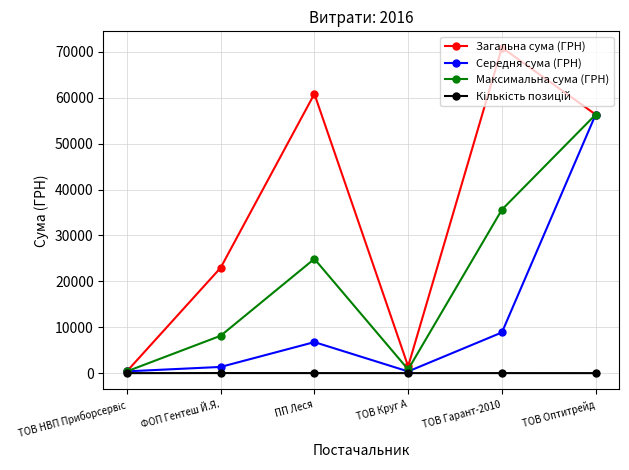

Does the chart display data point markers on the line(s)?

Yes